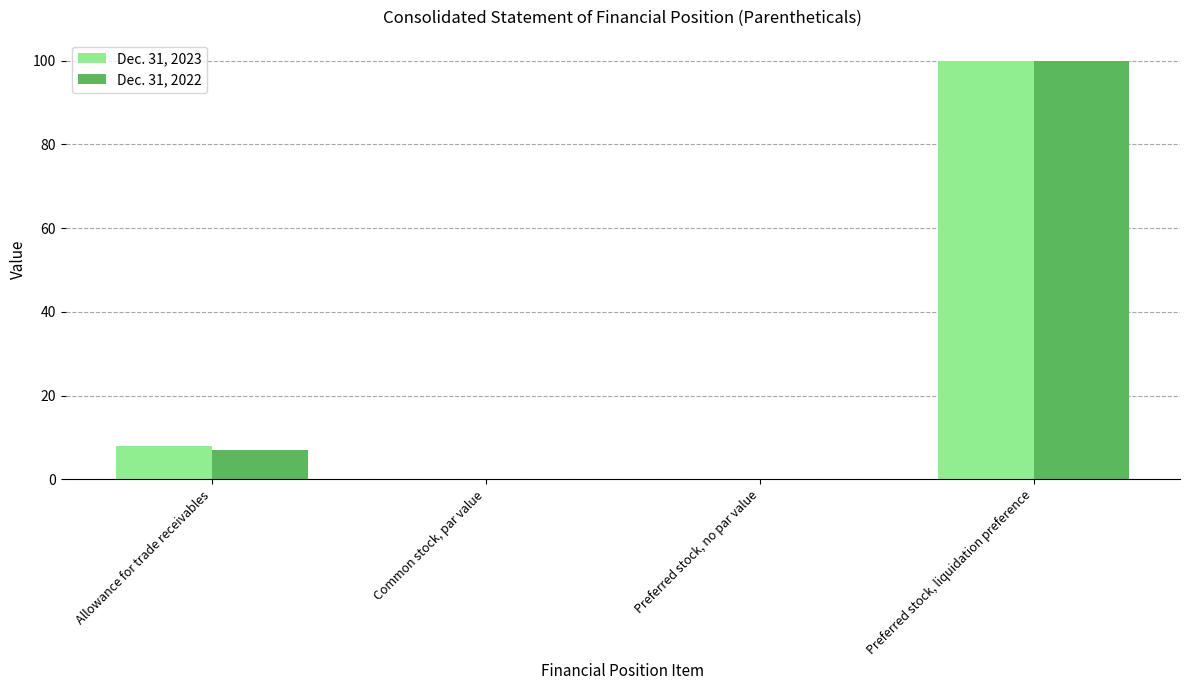

The value of Dec. 31, 2023 at Allowance for trade receivables is 8.0. True or false?

True